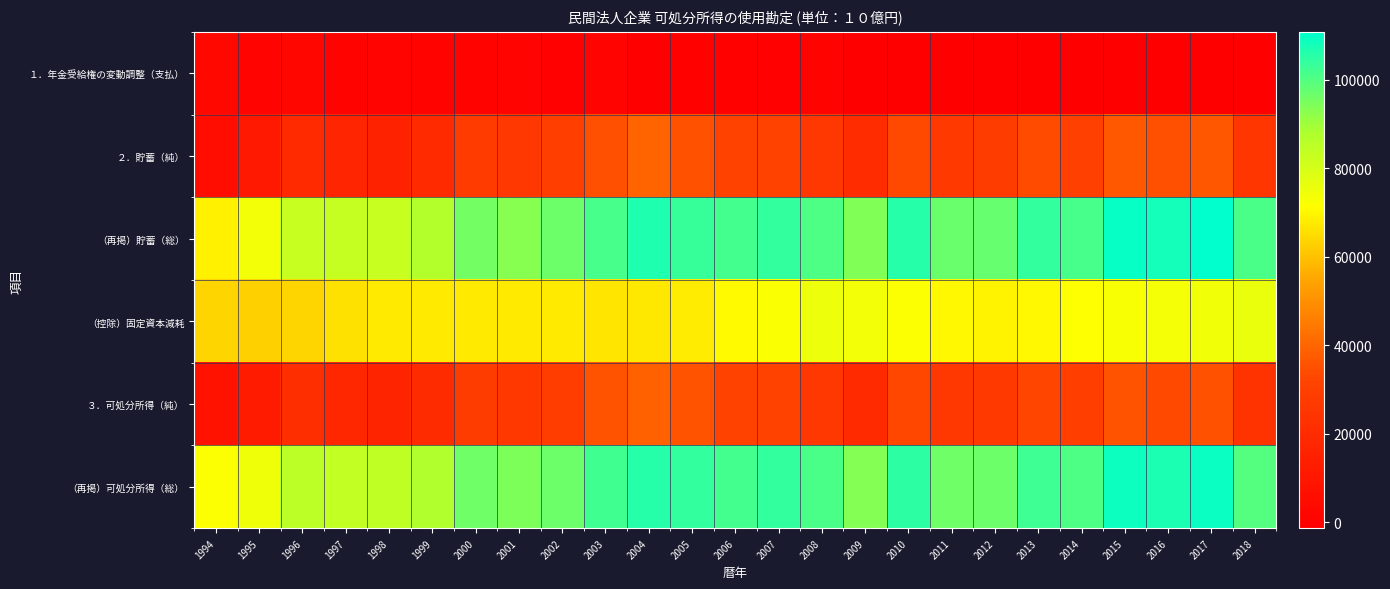

Which series has the largest range (max minus min)?

（再掲）貯蓄（総）